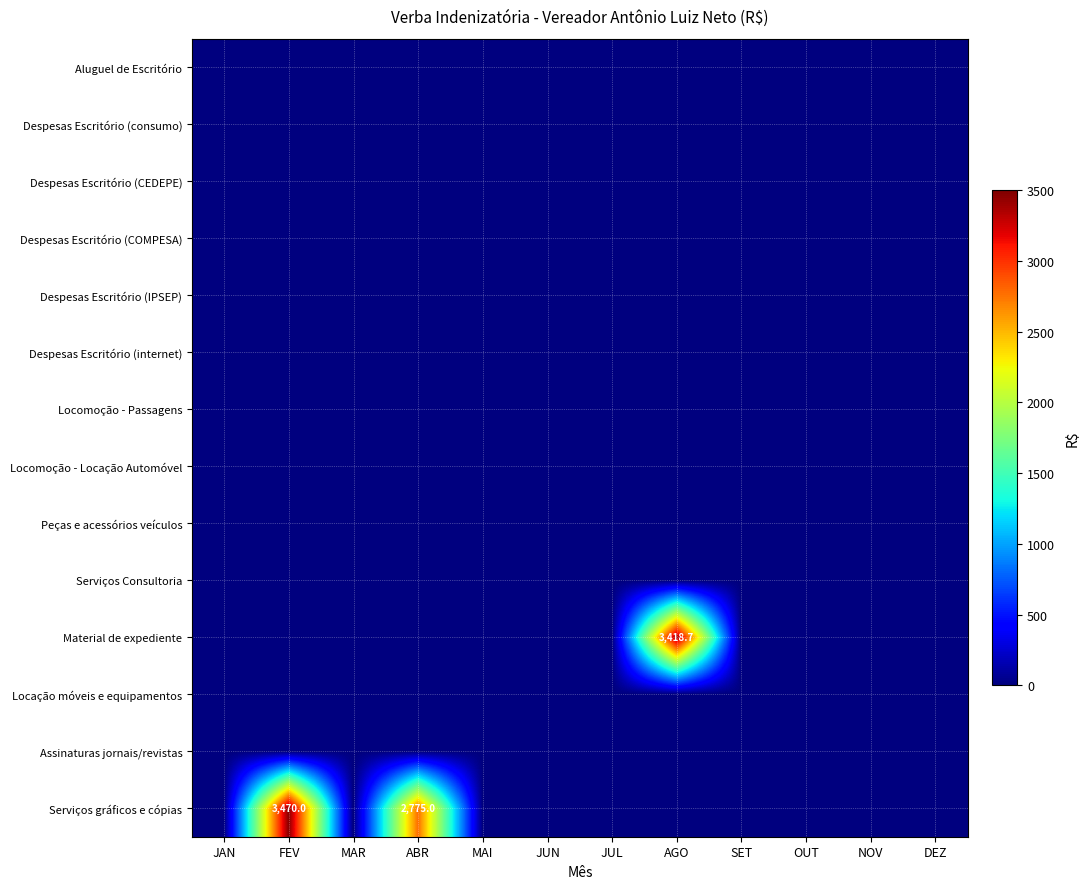

True or false: Aluguel de Escritório has a value of 0.0 at ABR.

True